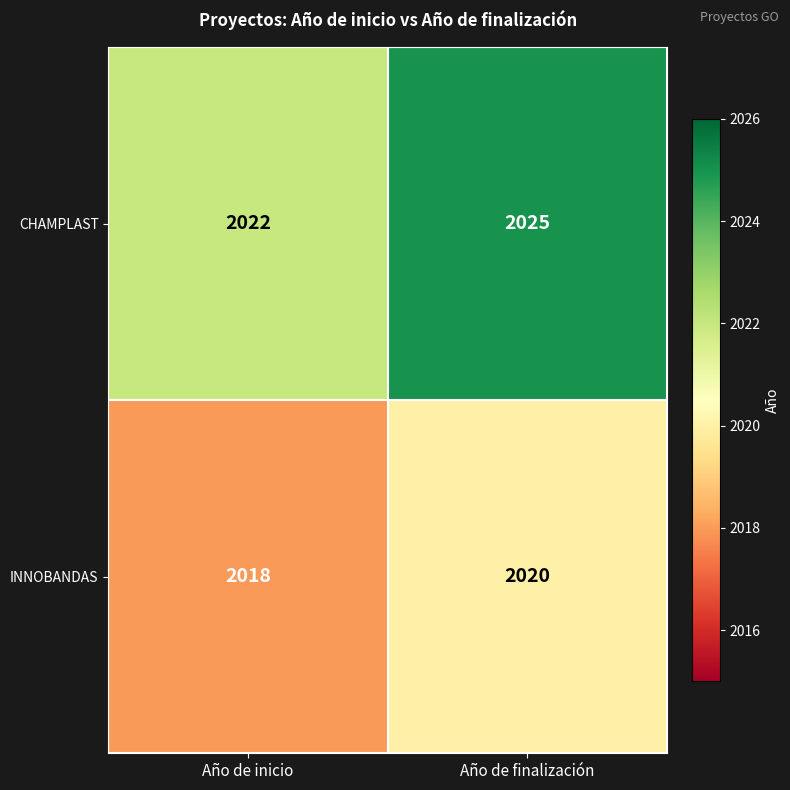

The value of CHAMPLAST at Año de finalización is 3066. True or false?

False